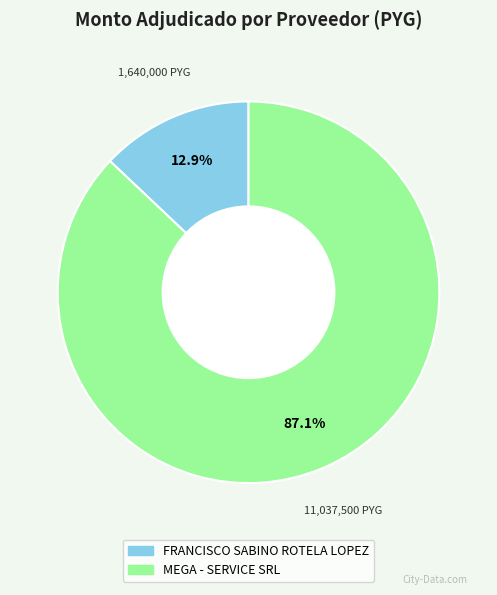

Which slice is the largest?

MEGA - SERVICE SRL